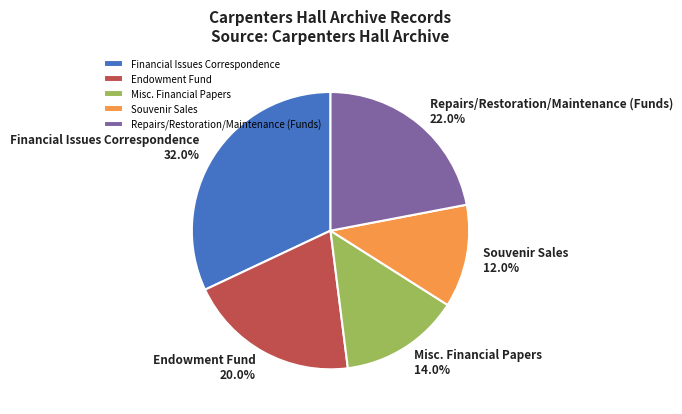

Is it true that Repairs/Restoration/Maintenance (Funds) is 22% of the pie?

True